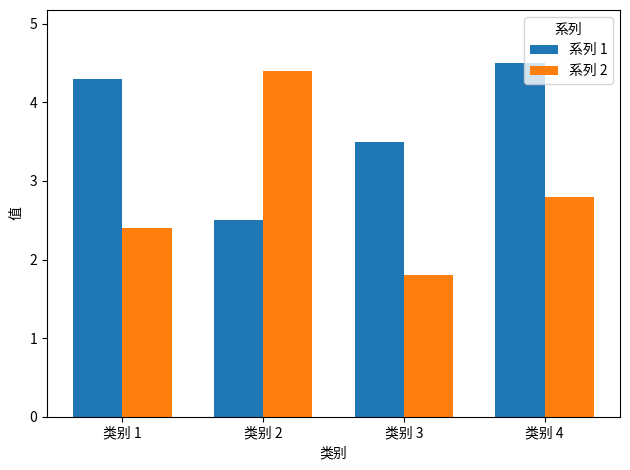

Reading left to right, extract all data points from this chart.

系列 1: 4.3	2.5	3.5	4.5
系列 2: 2.4	4.4	1.8	2.8